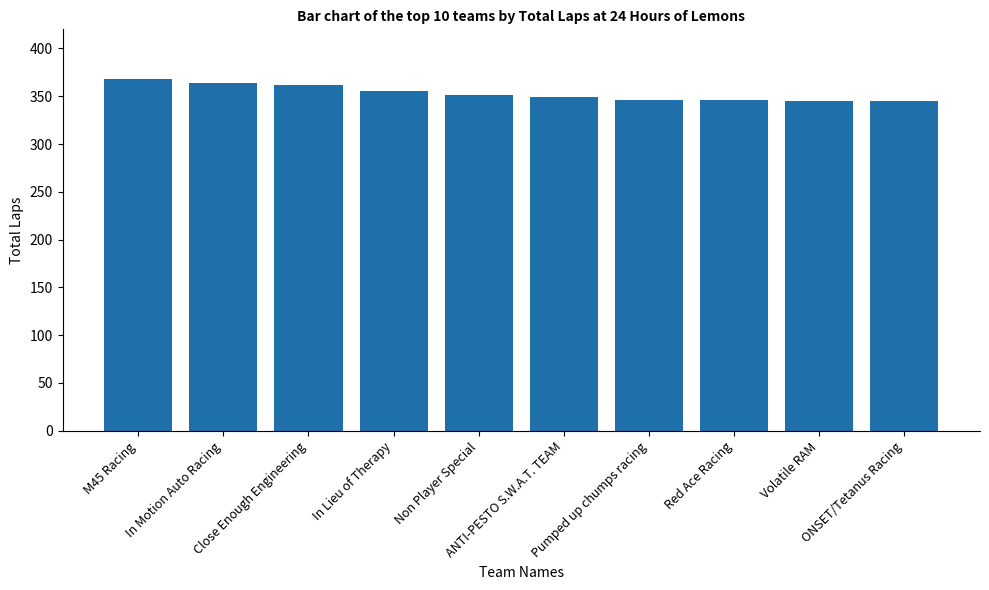

How many data points are less than 351?

5